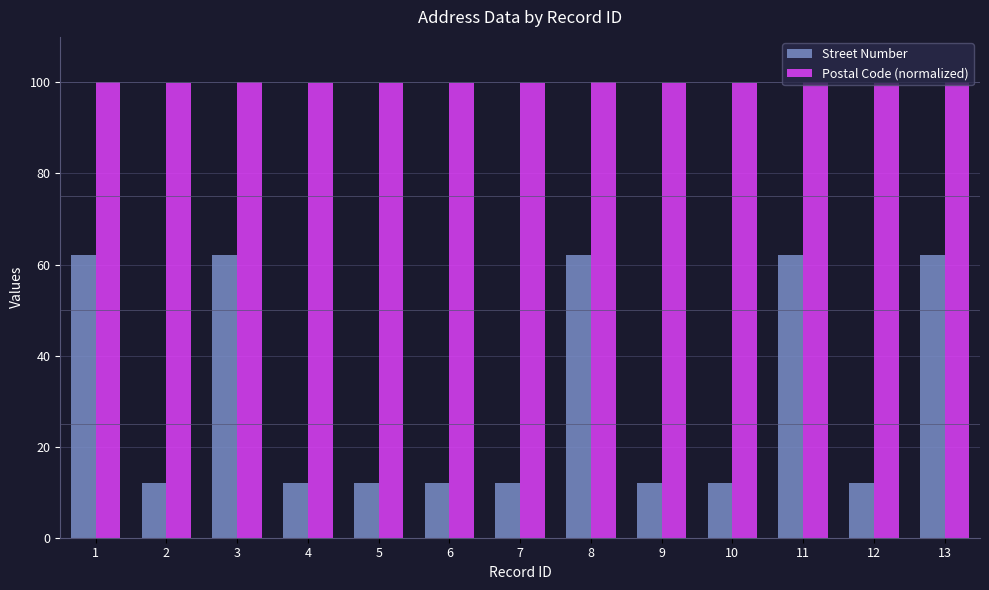

How many bars are there in total?

26